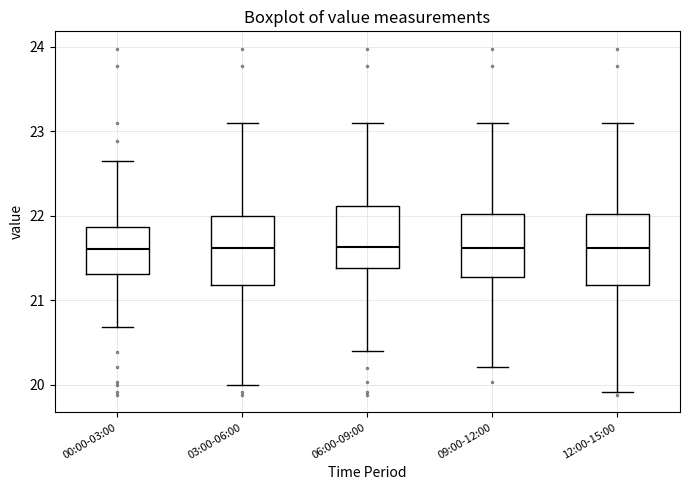

Where does the upper whisker of the box for 00:00-03:00 end on the y-axis? The values are not printed on the chart, so give them approximately, as read against the axis.

22.7